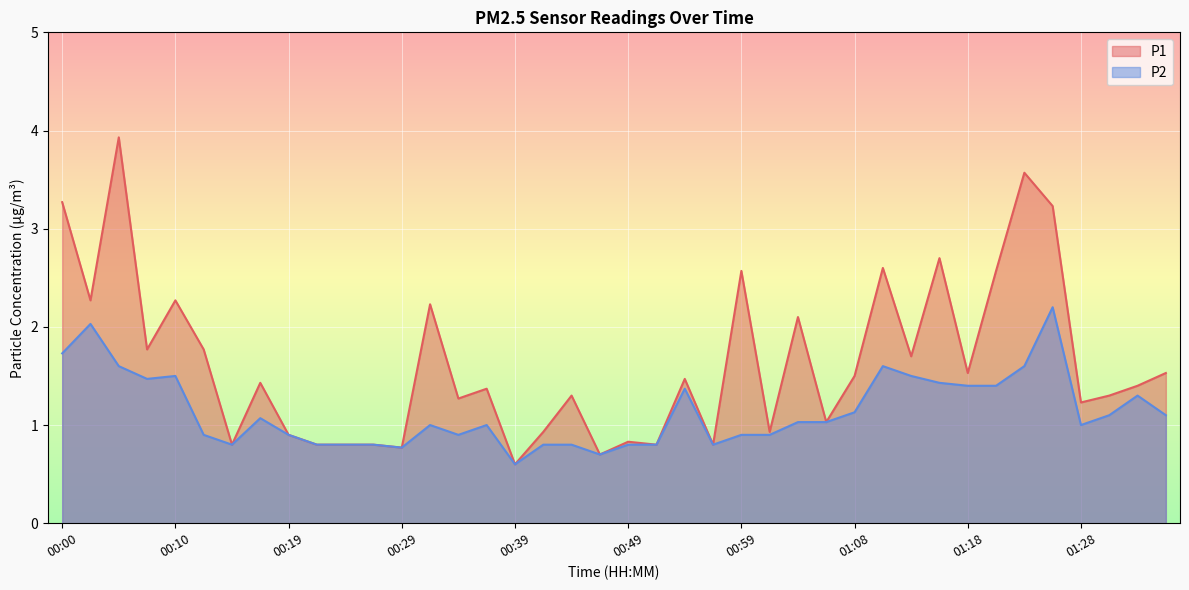

True or false: P2 has more than 2 interior local peaks.

True